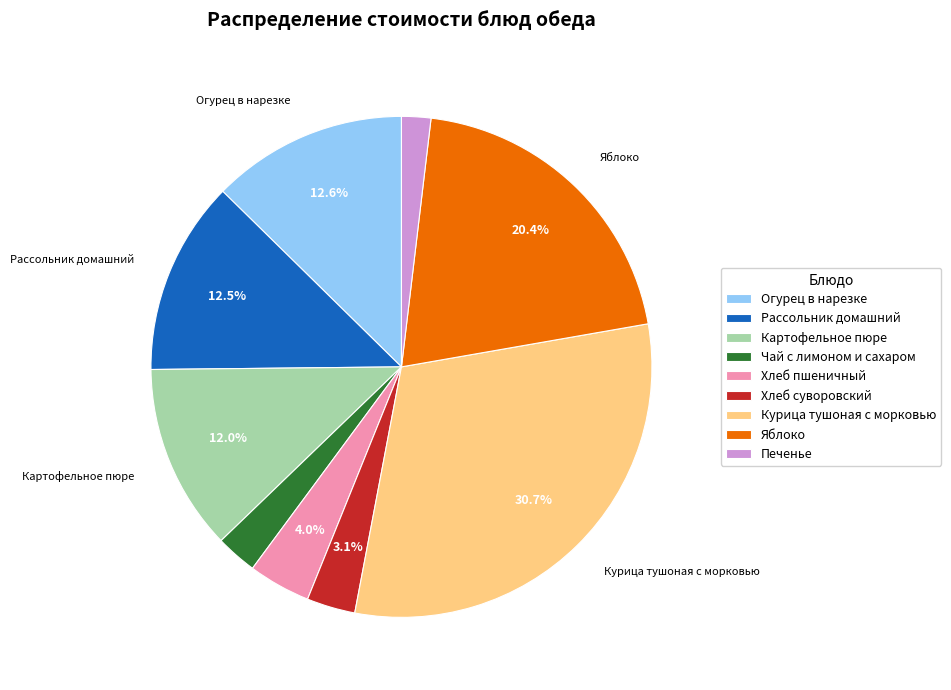

Is Курица тушоная с морковью the majority of the pie?

No